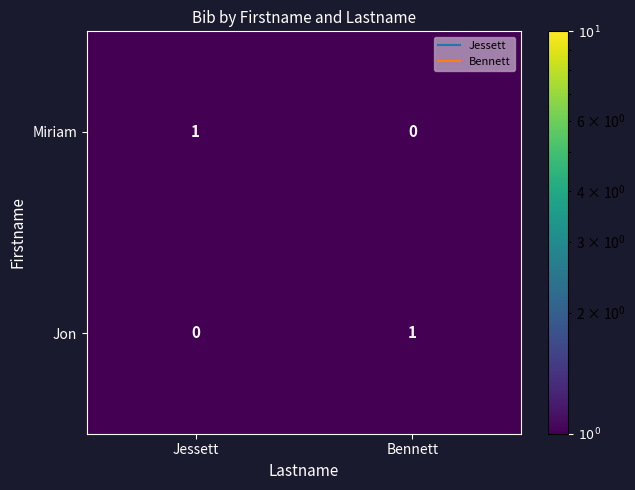

Is it true that Miriam equals 0 at Bennett?

True